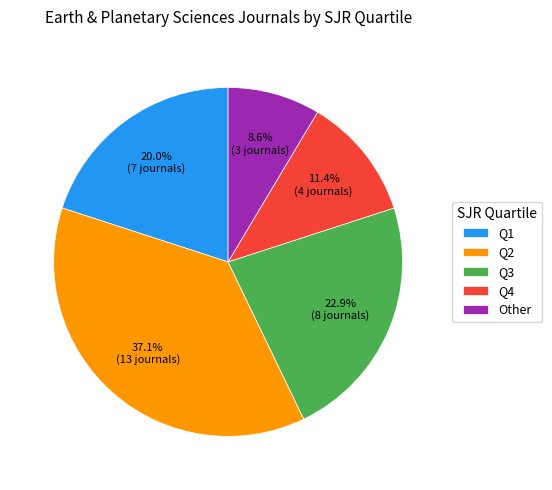

Does Q2 represent more than half of the total?

No